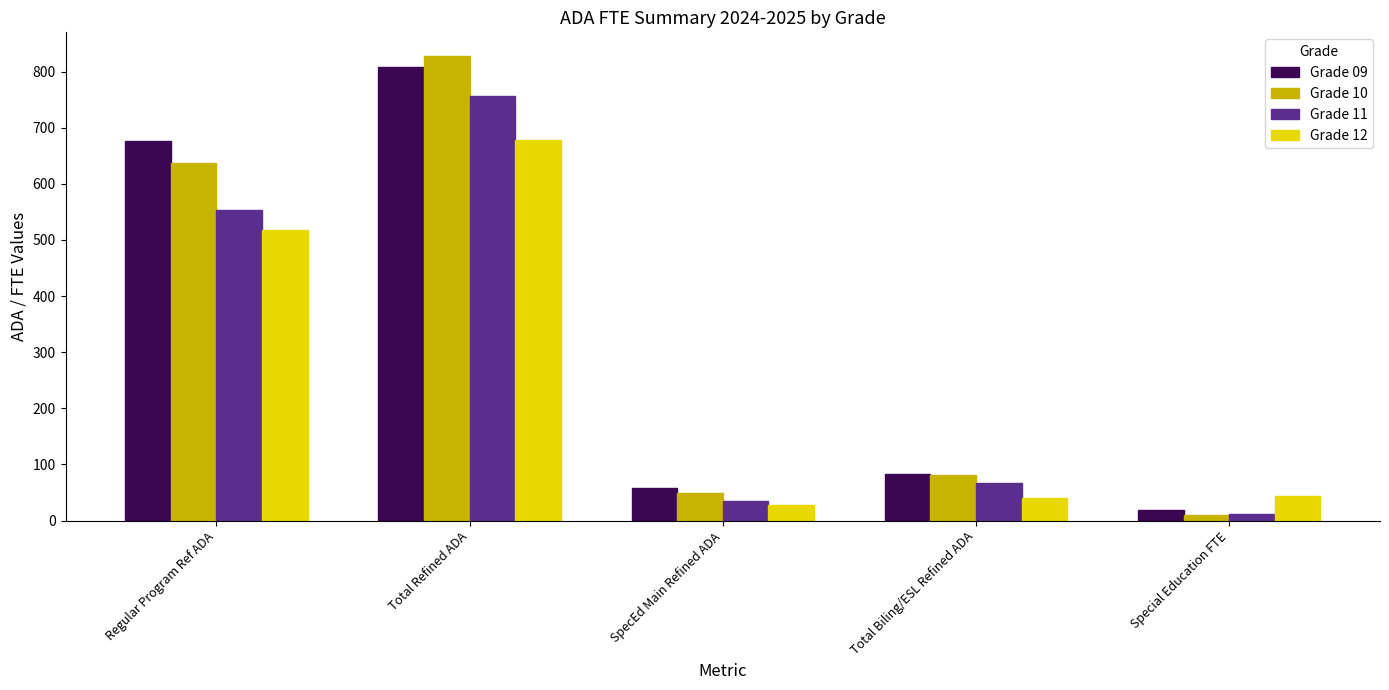

Reading right to left, extract all data points from this chart.

Grade 09: 19.7	82.9	57.9	807.7	675.5
Grade 10: 9.5	82.1	48.9	828.5	637.7
Grade 11: 11.2	67.2	35.5	756.0	553.7
Grade 12: 44.6	40.7	27.0	678.9	518.6